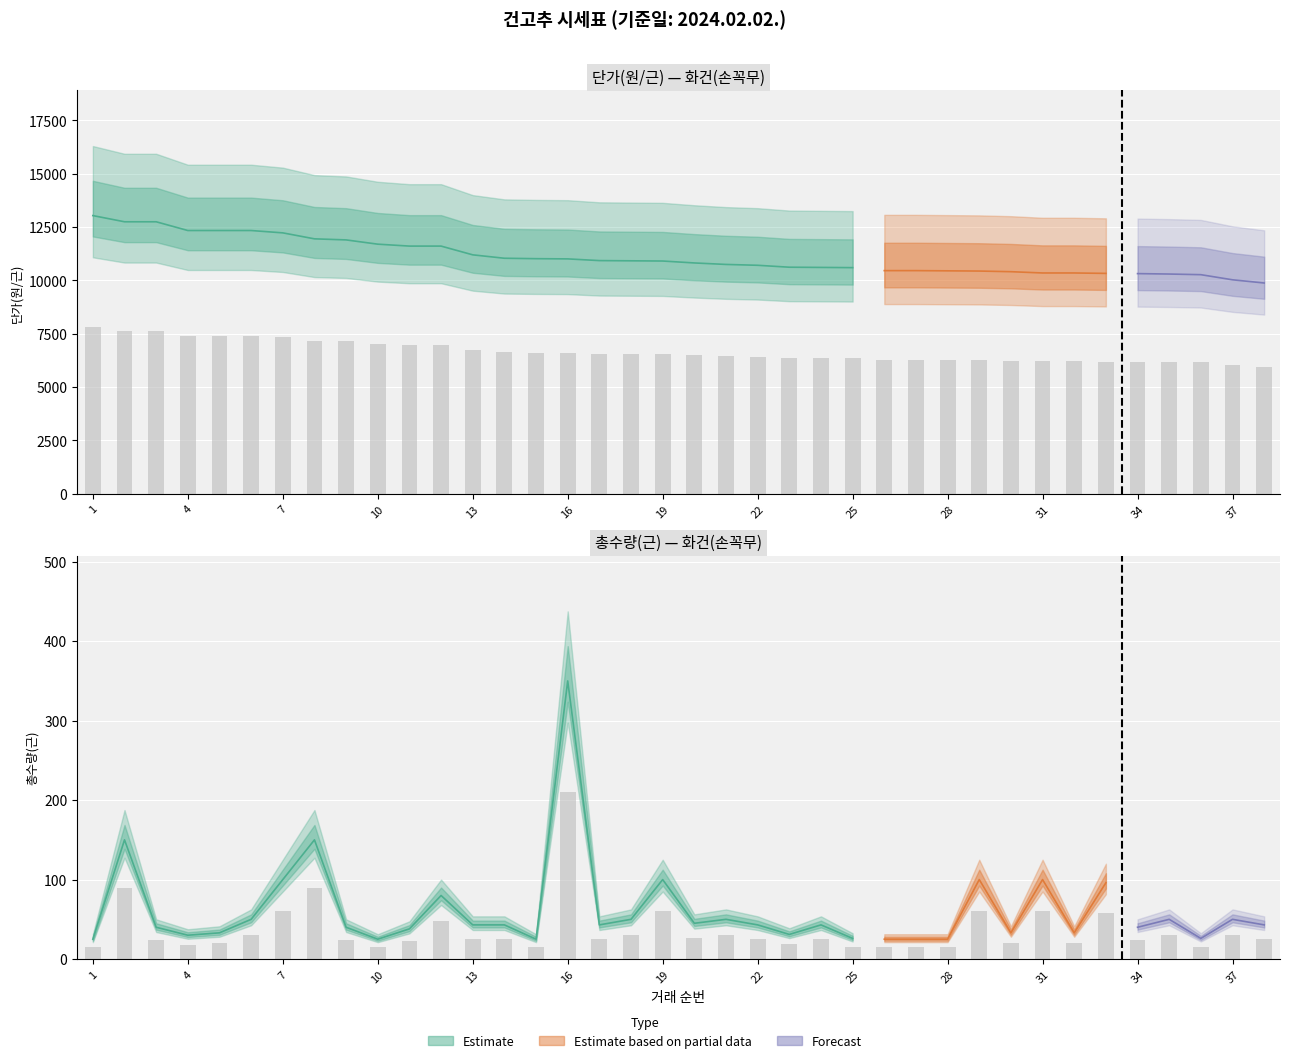

Reading left to right, list all the values displayed in this chart.

단가(근): 7824.0	7650.0	7650.0	7404.0	7404.0	7404.0	7338.0	7170.0	7140.0	7020.0	6966.0	6966.0	6720.0	6624.0	6612.0	6606.0	6558.0	6552.0	6546.0	6492.0	6450.0	6426.0	6372.0	6366.0	6360.0	6276.0	6276.0	6270.0	6264.0	6246.0	6210.0	6210.0	6198.0	6192.0	6180.0	6162.0	6018.0	5928.0
총수량(근): 15.0	90.0	24.0	18.0	19.8	30.0	60.0	90.0	24.0	15.0	22.8	48.0	25.8	25.8	15.0	210.0	25.8	30.0	60.0	27.0	30.0	25.8	18.6	25.8	15.6	15.0	15.0	15.0	60.0	19.8	60.0	19.8	57.6	24.0	30.0	15.6	30.0	25.8